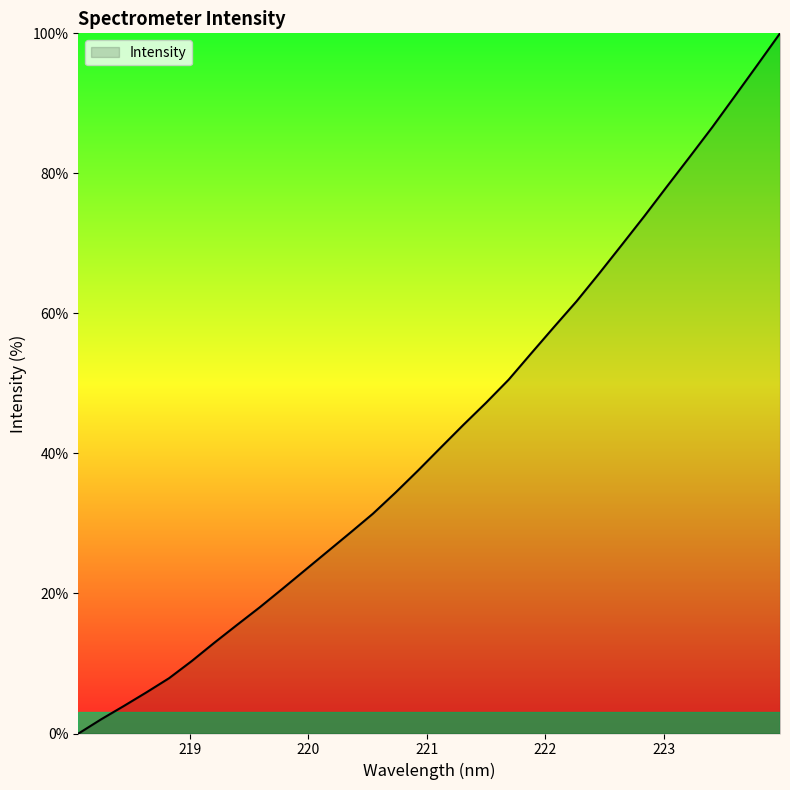

What is the difference between the maximum and minimum values?

100.0